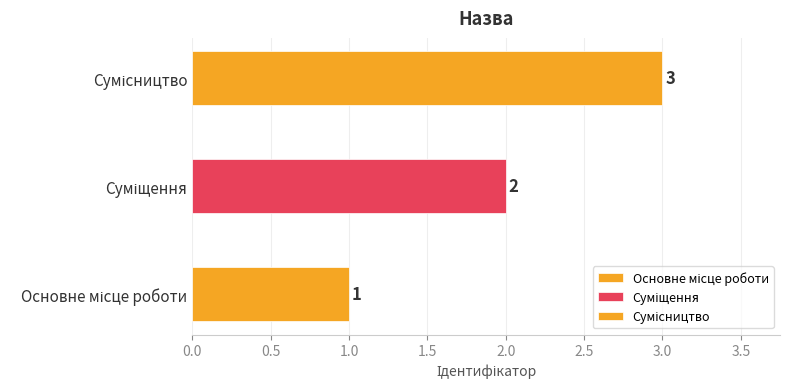

List the labels in order of value, largest first.

Сумісництво, Суміщення, Основне місце роботи